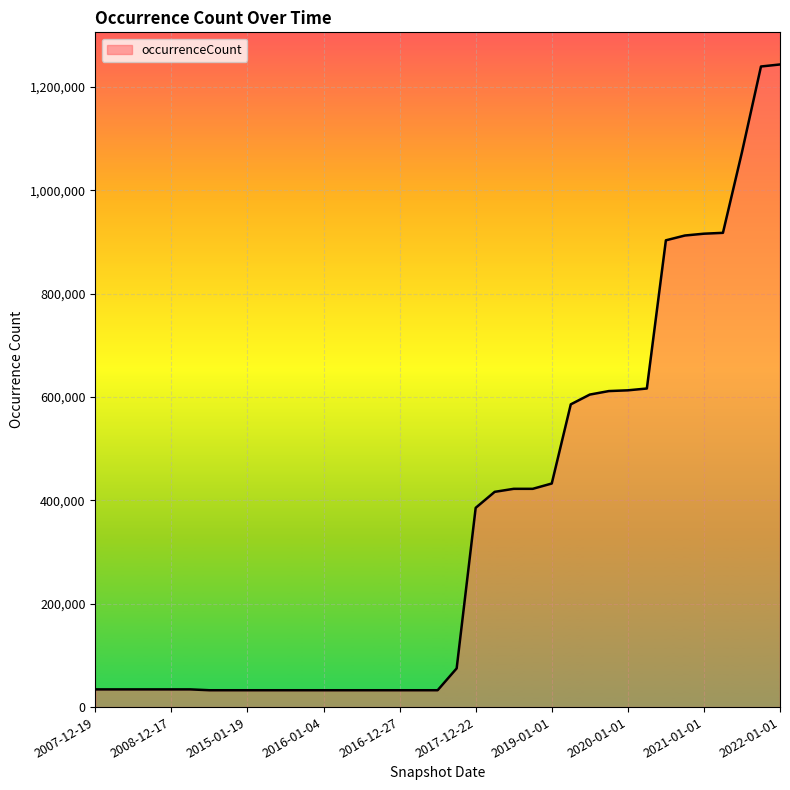

What is the difference between the maximum and minimum values?

1210922